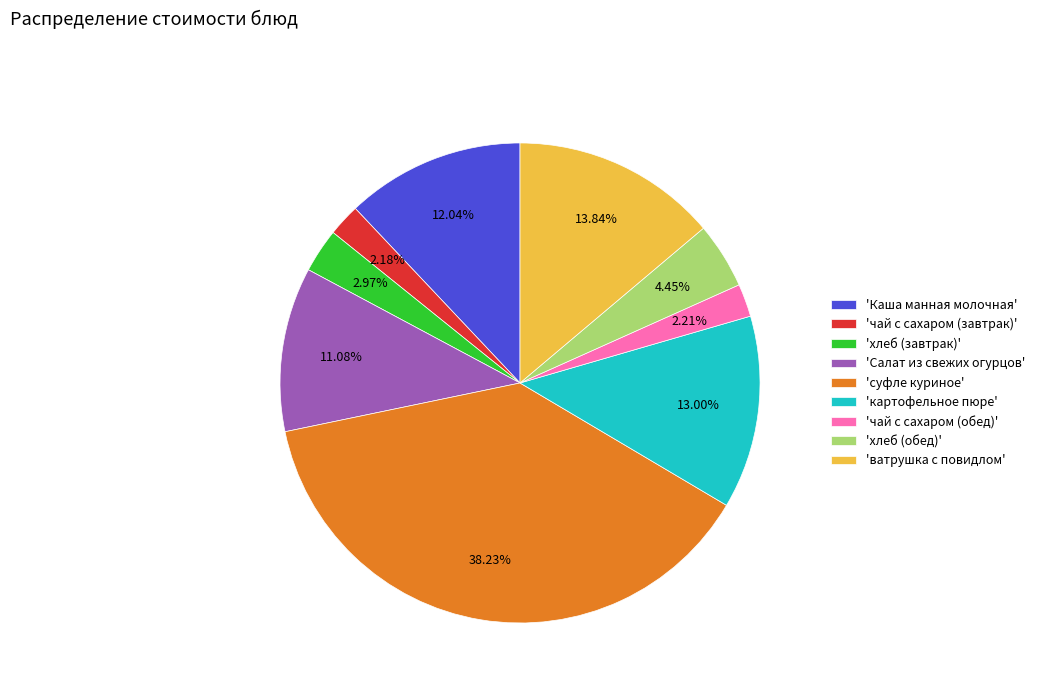

Combined, do 'Салат из свежих огурцов' and 'хлеб (обед)' account for over 50%?

No